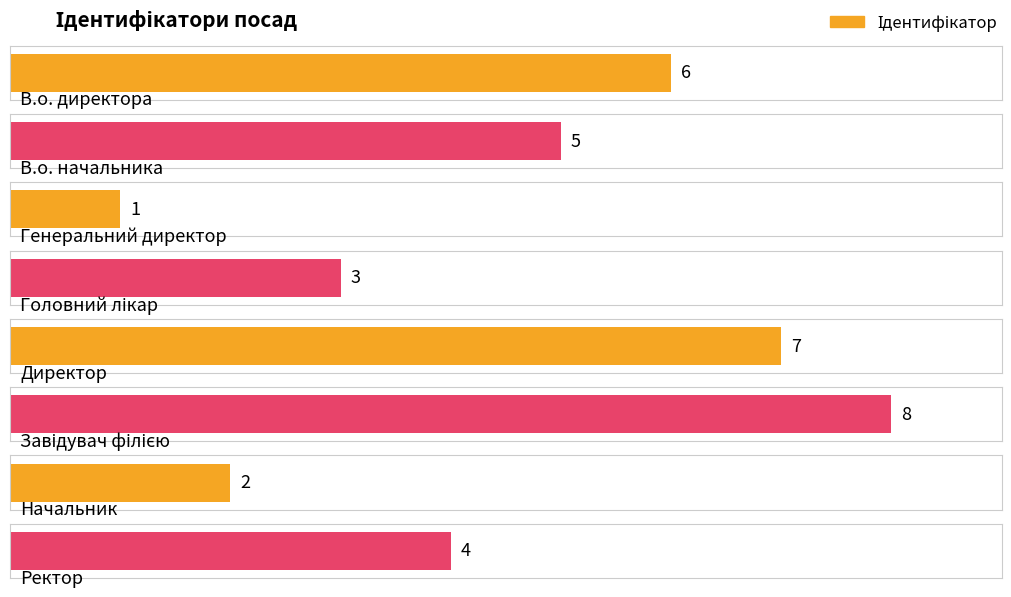

Are the bars horizontal?

Yes